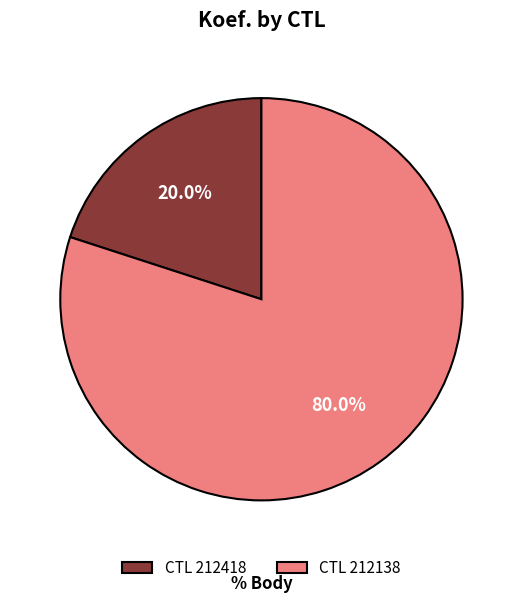

What is the ratio of the value at CTL 212138 to the value at CTL 212418?

4.0